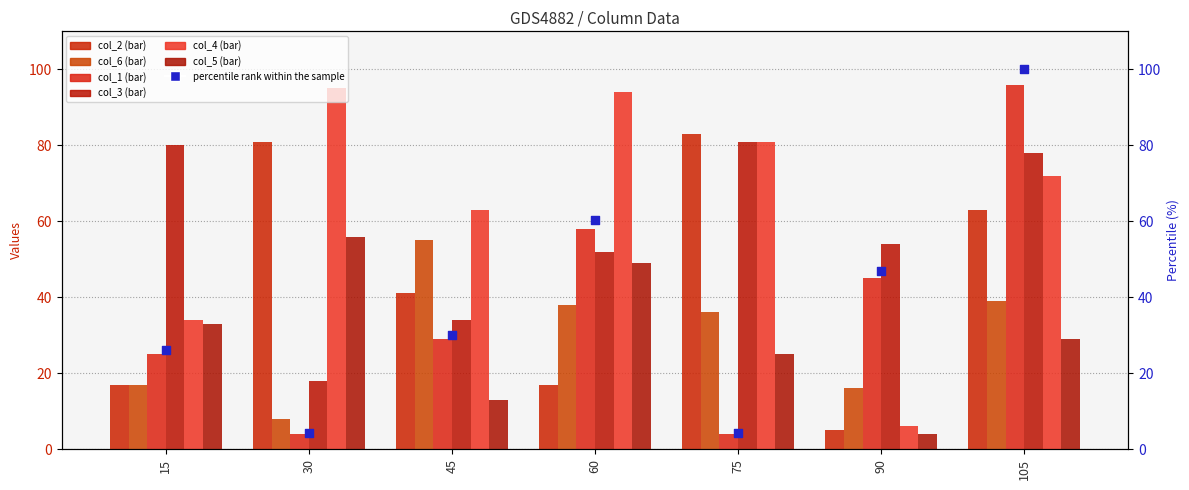

Which series contains the lowest Y value?

col_1